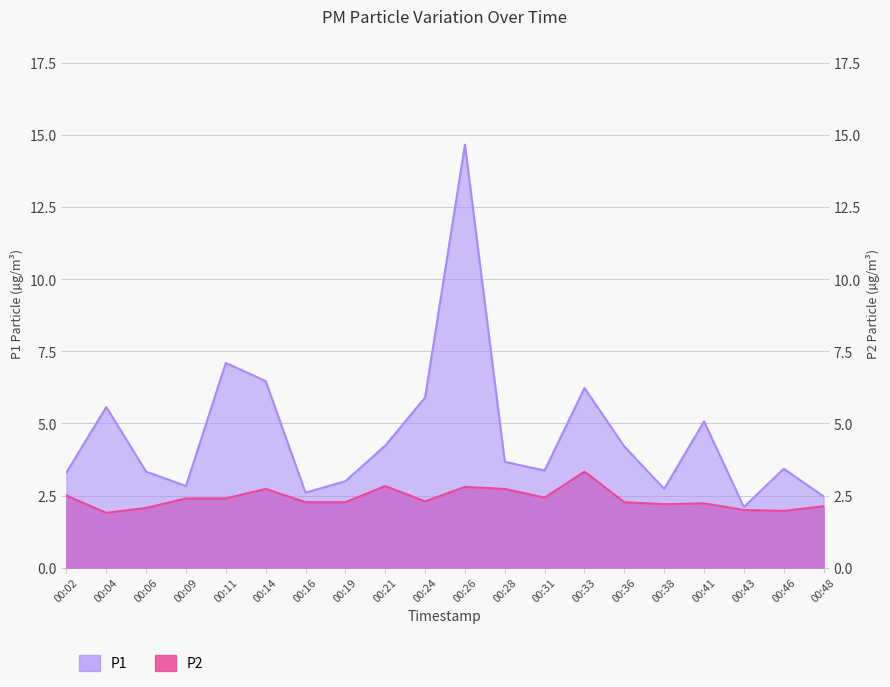

True or false: P1 and P2 cross at least once.

False